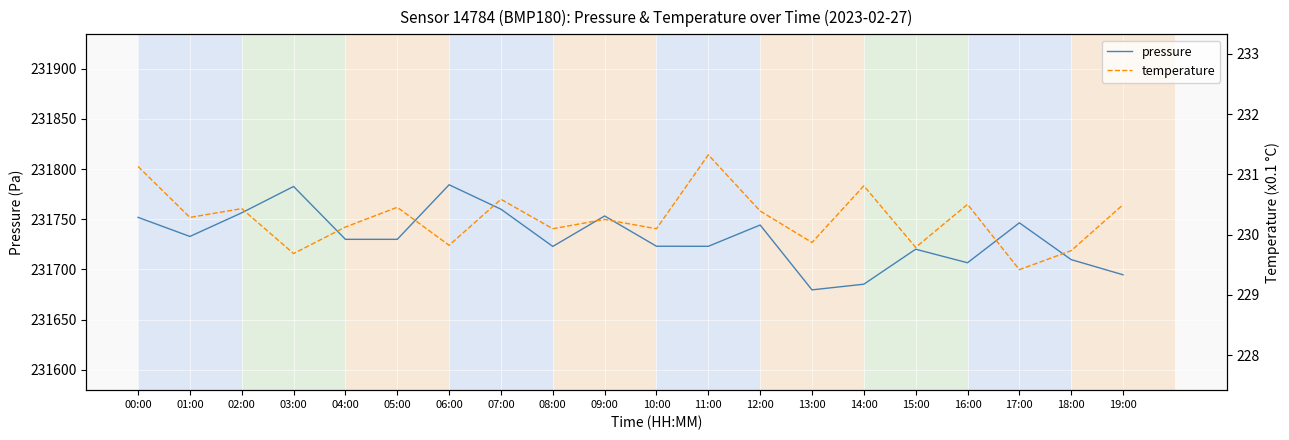

At how many categories does at least one series exceed 39230?

20